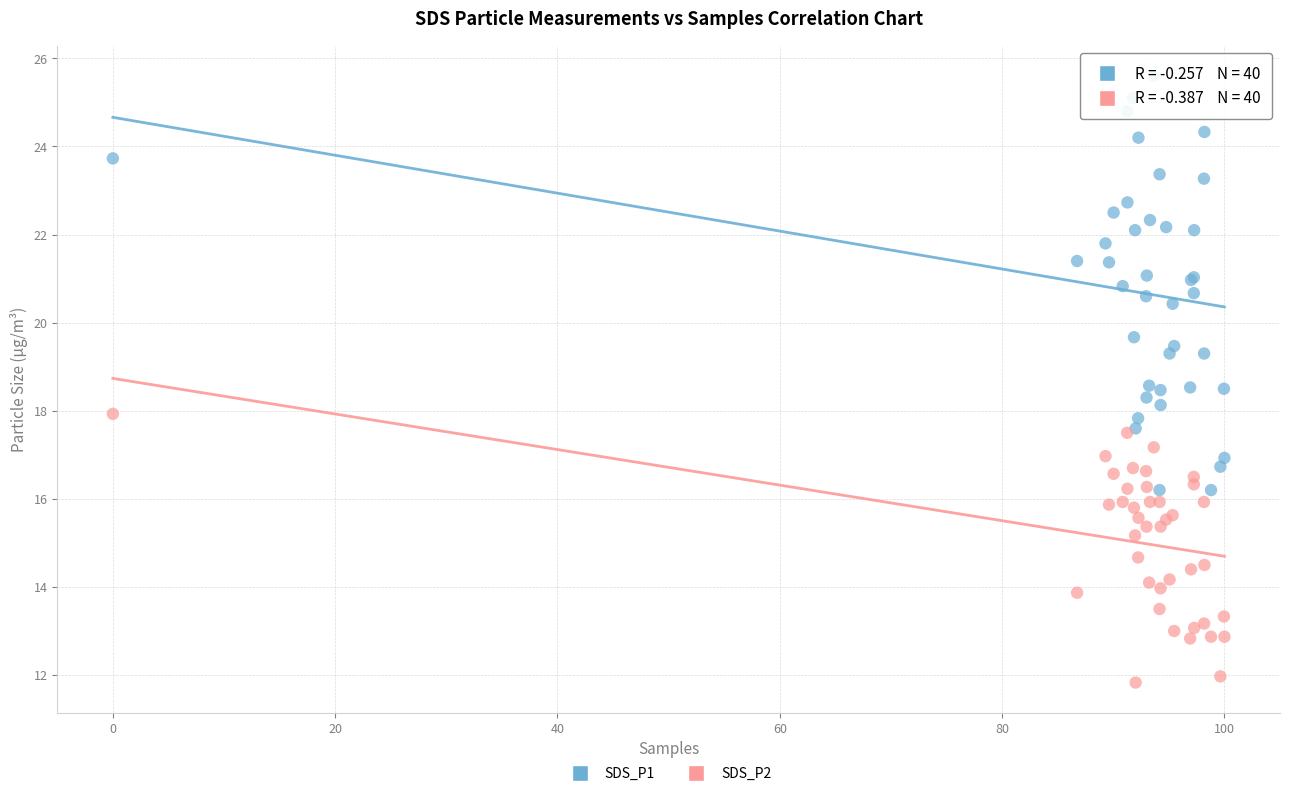

Which series contains the highest Y value?

SDS_P1